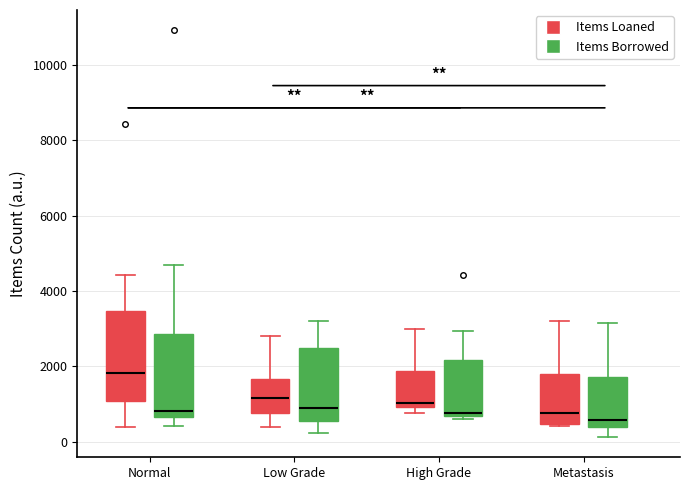

Reading left to right, read every box against the y-axis: the position of its median line, the range the box covers, and the ends of its whiskers. The values are not printed on the chart, so give them approximately, as read against the axis.

Normal (Items Loaned): median 1800, box 1000 to 3400, whiskers 400 to 4400
Normal (Items Borrowed): median 800, box 600 to 2800, whiskers 400 to 4600
Low Grade (Items Loaned): median 1200, box 800 to 1600, whiskers 400 to 2800
Low Grade (Items Borrowed): median 1000, box 600 to 2400, whiskers 200 to 3200
High Grade (Items Loaned): median 1000 (just above the box's lower edge), box 1000 to 1800, whiskers 800 to 3000
High Grade (Items Borrowed): median 800, box 600 to 2200, whiskers 600 (just below the box's lower edge) to 3000
Metastasis (Items Loaned): median 800, box 400 to 1800, whiskers 400 (just below the box's lower edge) to 3200
Metastasis (Items Borrowed): median 600, box 400 to 1800, whiskers 200 to 3200